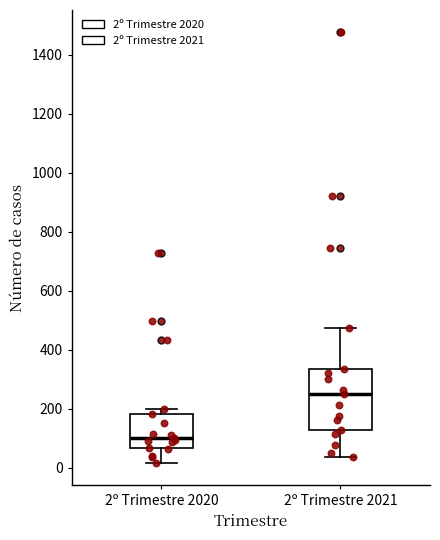

Reading left to right, transcribe this box plot: for each box, give where its median line is, the range the box spans, and where its two whiskers end, as read against the y-axis. The values are not printed on the chart, so give them approximately, as read against the axis.

2º Trimestre 2020: median 100, box 60 to 180, whiskers 20 to 200
2º Trimestre 2021: median 240, box 120 to 340, whiskers 40 to 480